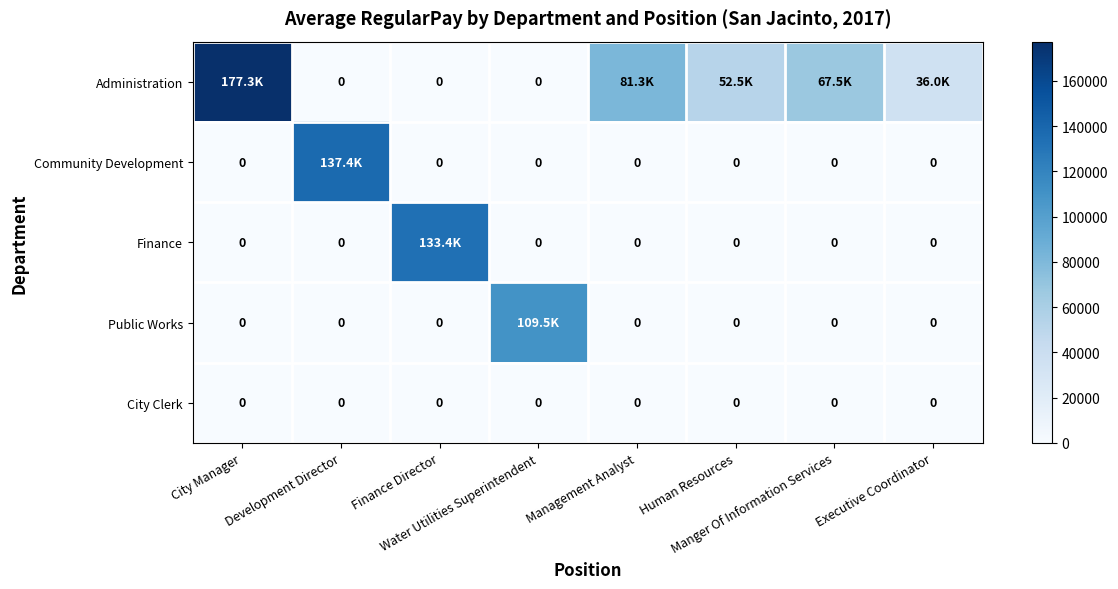

Rank the series at Development Director from lowest to highest value.

Administration, Finance, Public Works, City Clerk, Community Development